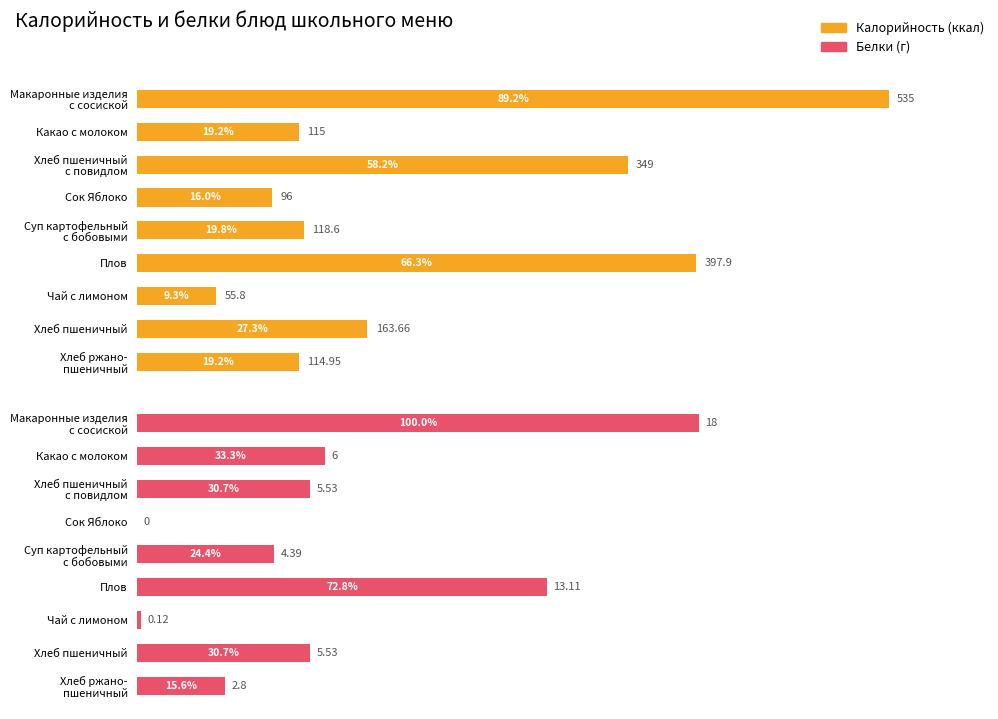

What is the value of the Калорийность bar at the 1st from the left?

535.0